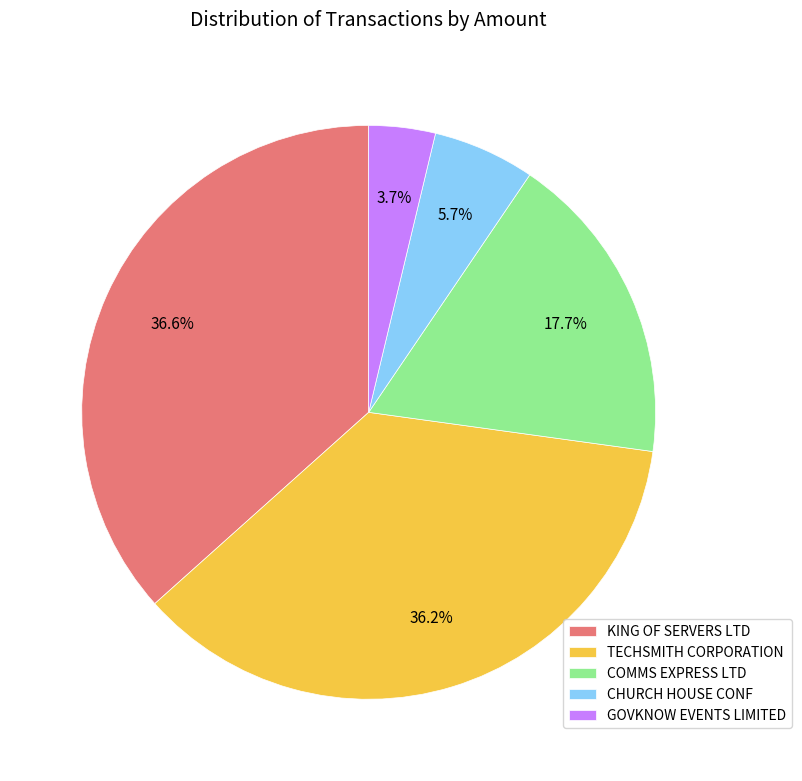

Which has a higher value, CHURCH HOUSE CONF or GOVKNOW EVENTS LIMITED?

CHURCH HOUSE CONF